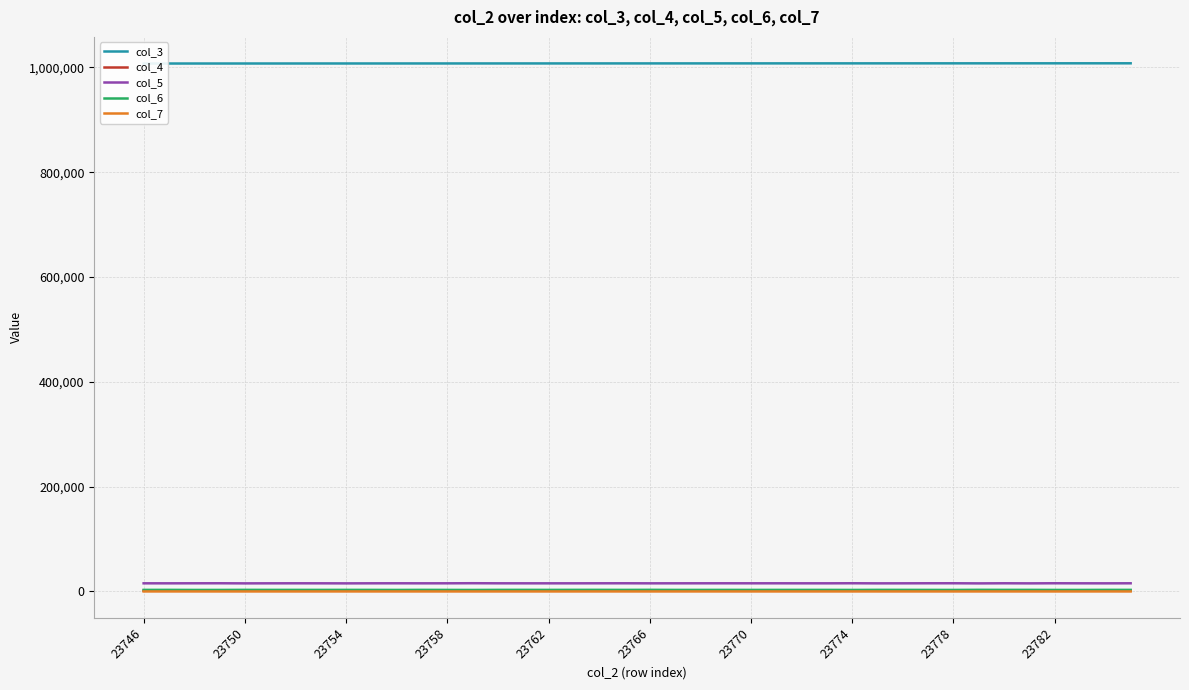

How many lines are shown in the chart?

5